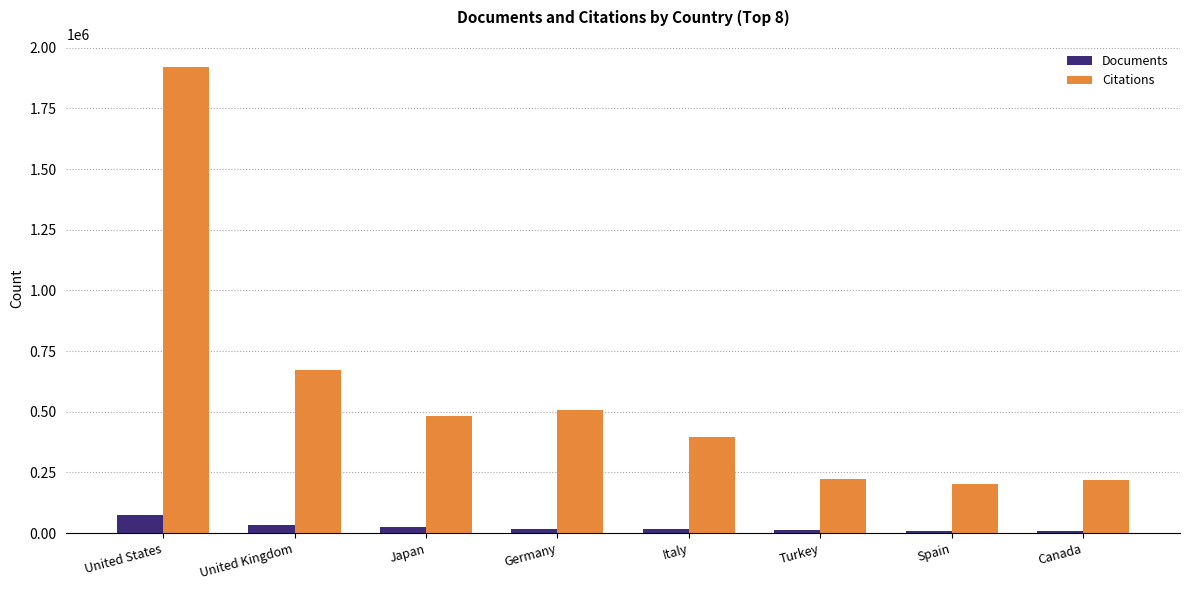

What is the lowest value of the Citations series?

200897